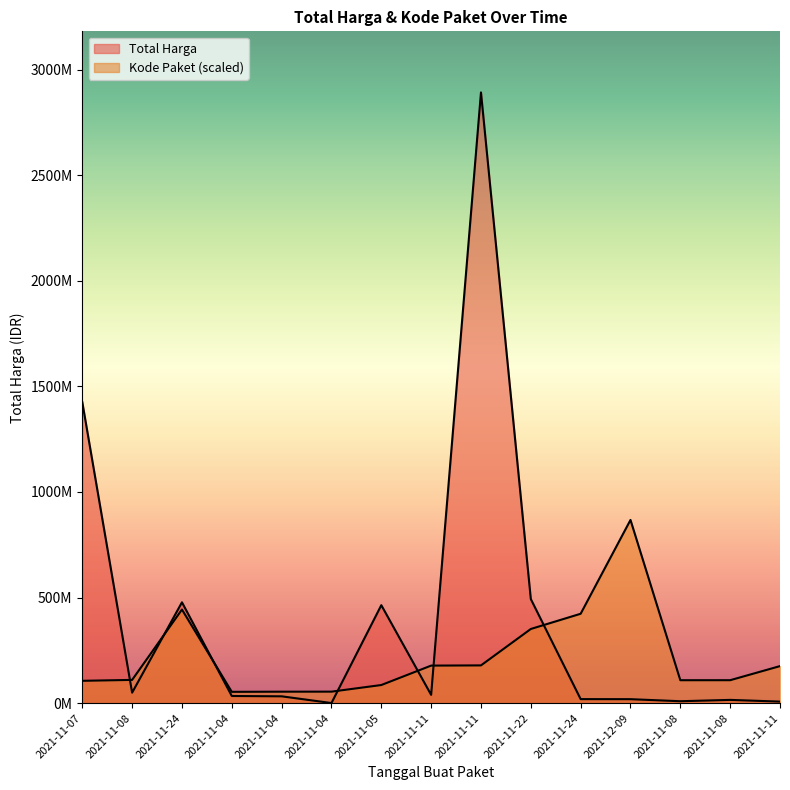

What is the value of the Kode Paket point at the 8th from the left?

177905903.3